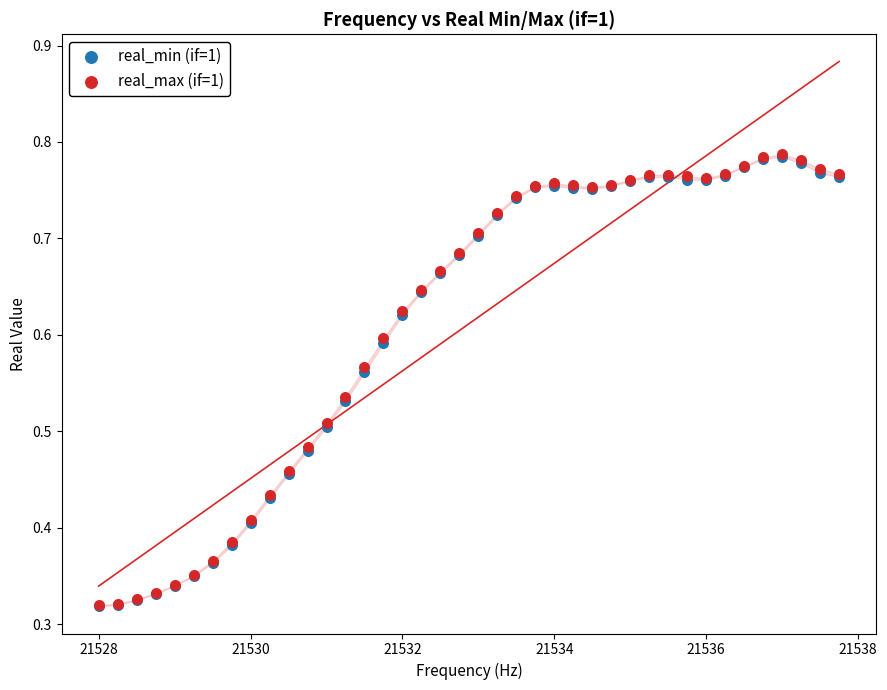

What are all the series names shown in the legend?

real_min (if=1), real_max (if=1)